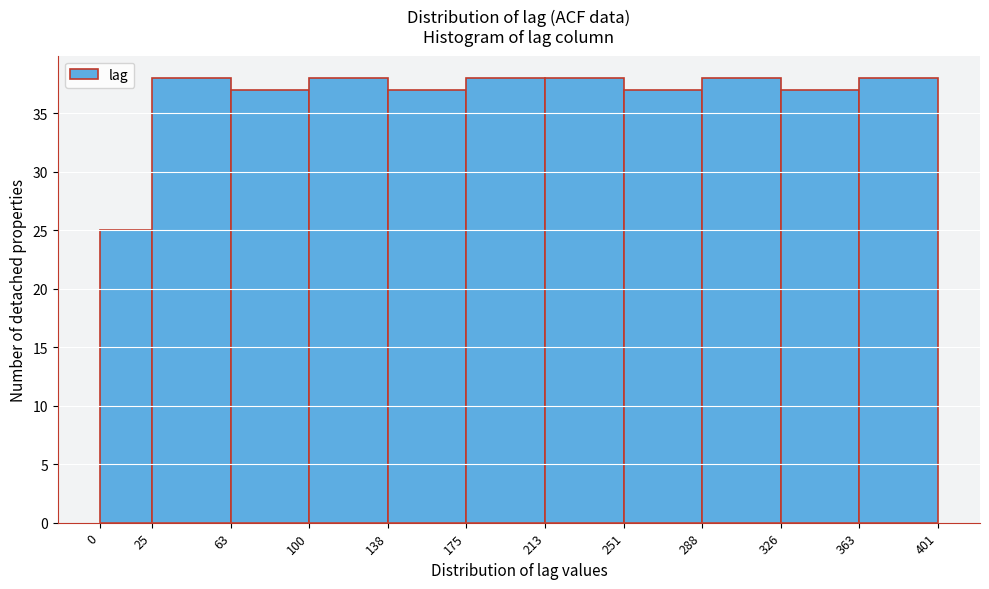

Reading left to right, list every bar in this chart as the range it spans on the x-axis followed by its height. The values are not printed on the chart, so give them approximately, as read against the axis.

0 to 25: 25
25 to 63: 38
63 to 100: 37
100 to 138: 38
138 to 175: 37
175 to 213: 38
213 to 251: 38
251 to 288: 37
288 to 326: 38
326 to 363: 37
363 to 401: 38